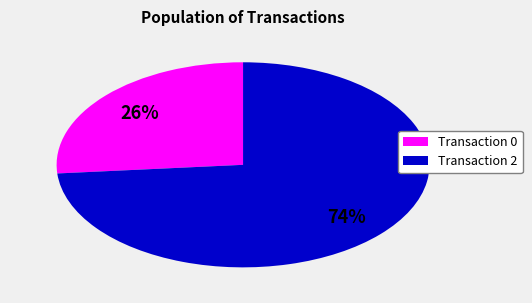

To the nearest percent, what is the average slice percentage?

50%